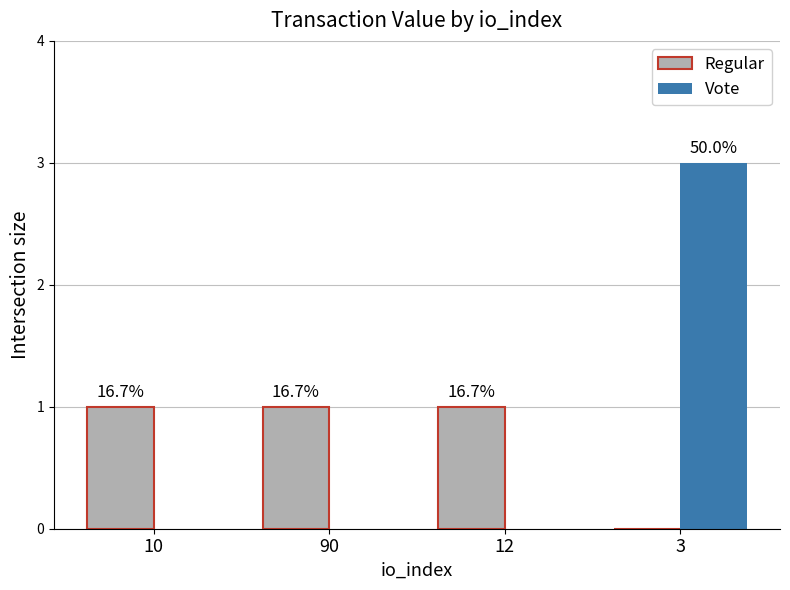

What is the sum of all Regular values?

3